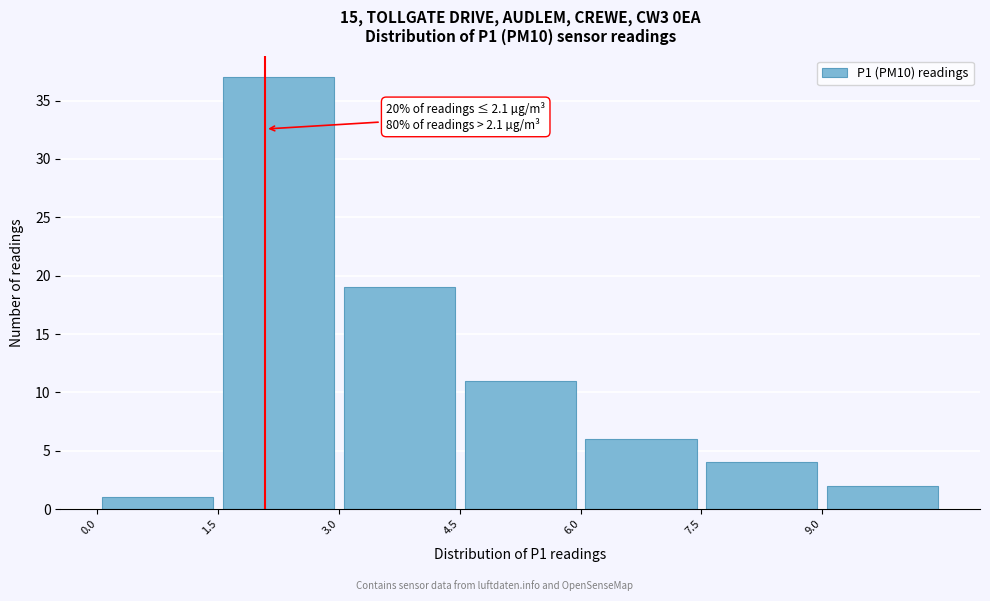

Over which range of the x-axis is the bar tallest?

1.5 to 3.0